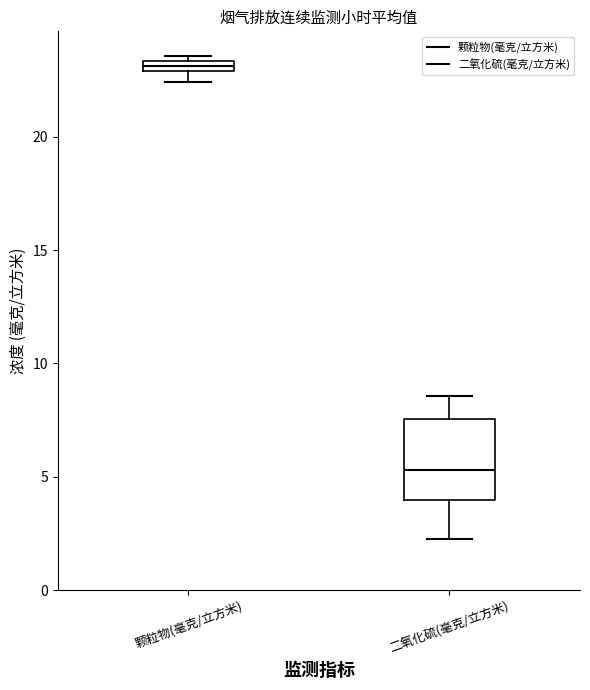

Which box is the tallest, from its lower edge to its upper edge?

二氧化硫(毫克/立方米)